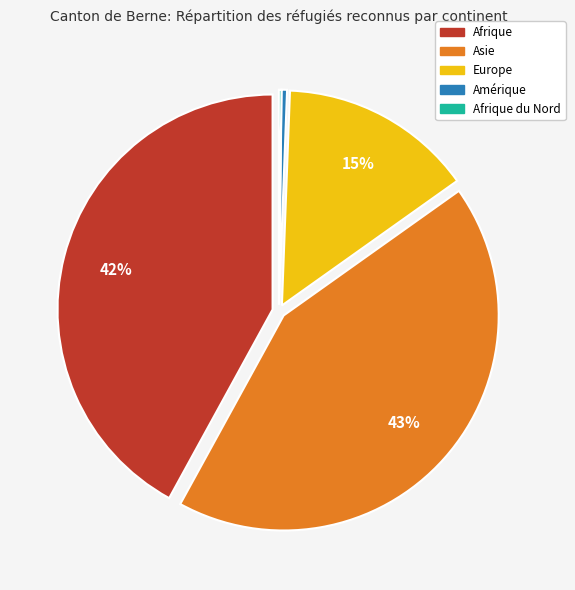

Is there a majority slice in this chart?

No